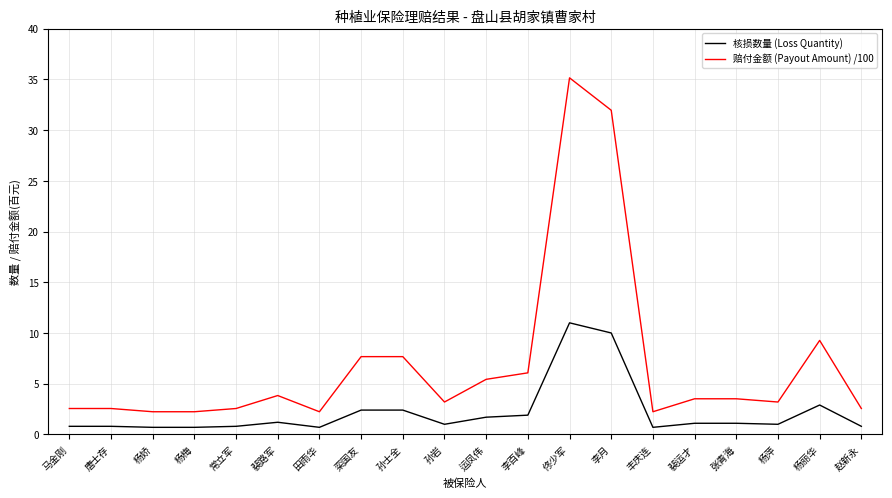

True or false: 核损数量 (Loss Quantity) and 赔付金额 (Payout Amount) /100 intersect in this chart.

False